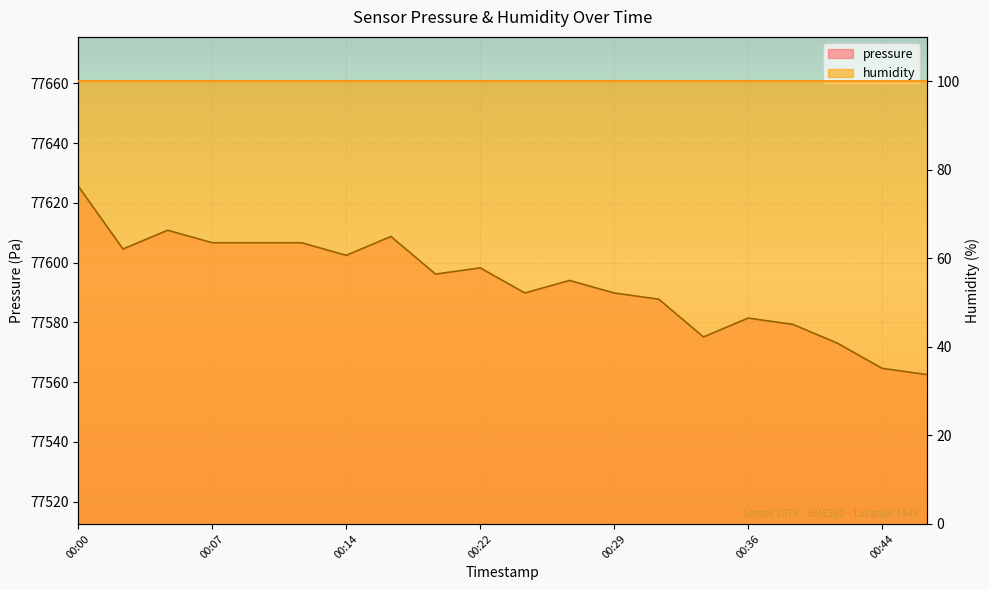

What is the difference between the values at 00:19 and 00:34?

21.0